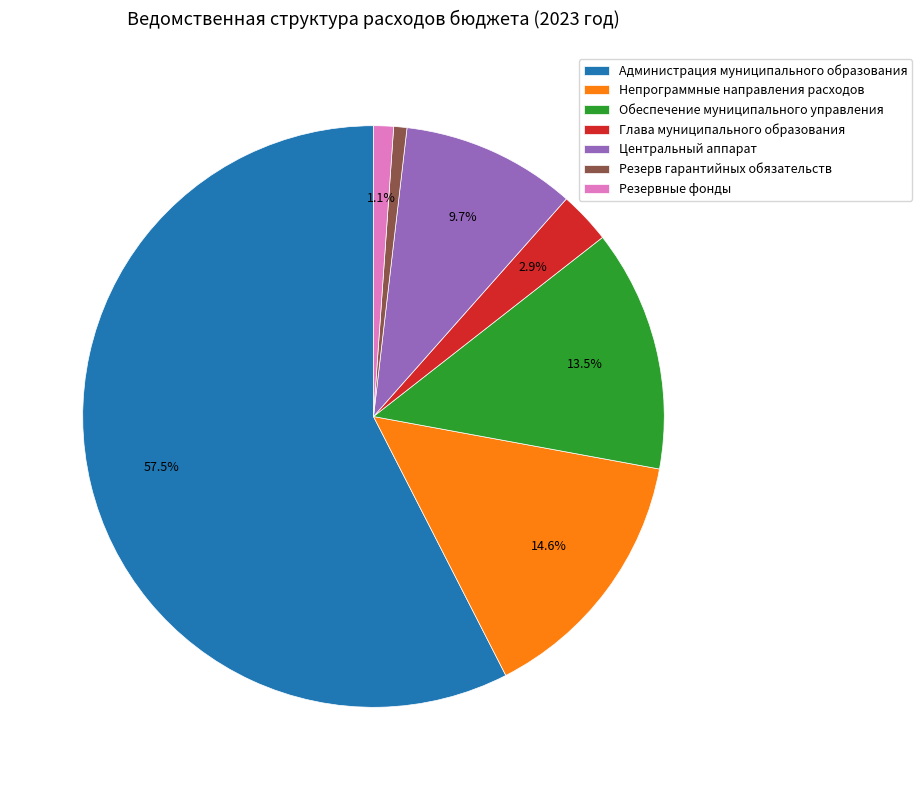

What is the largest slice in the pie chart?

Администрация муниципального образования